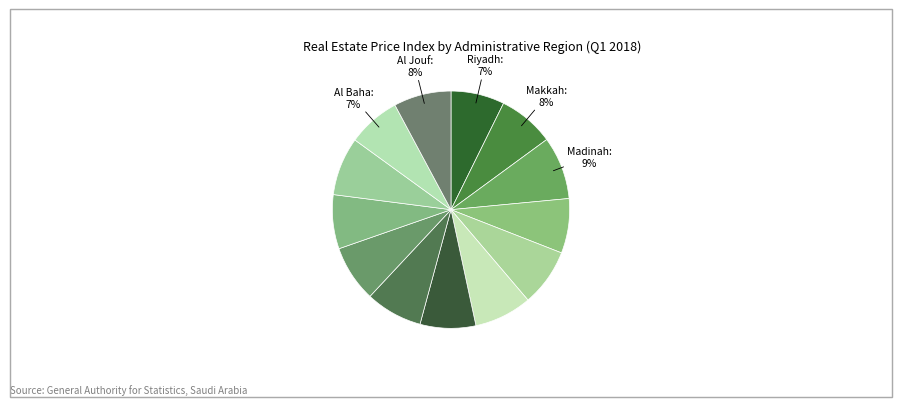

How many slices are in this pie chart?

13